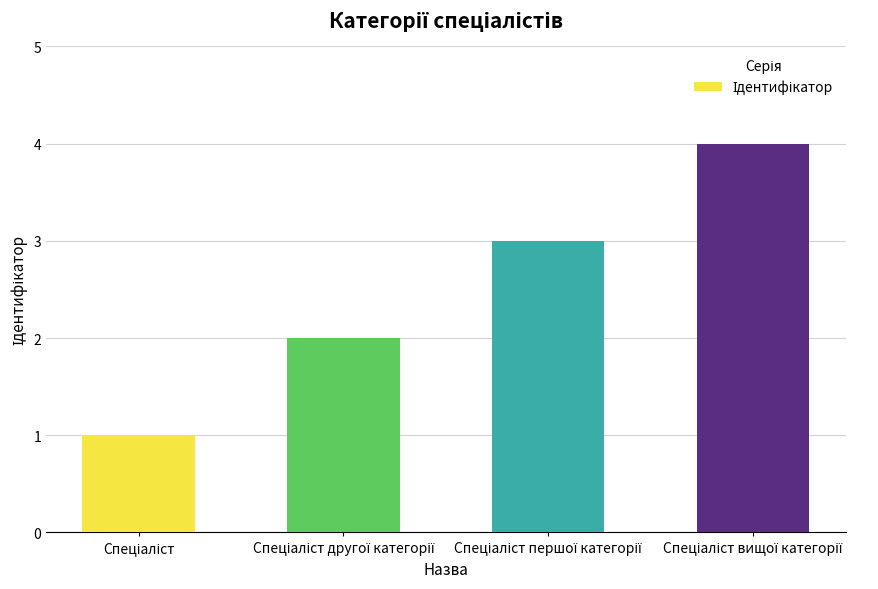

What is the smallest value displayed?

1